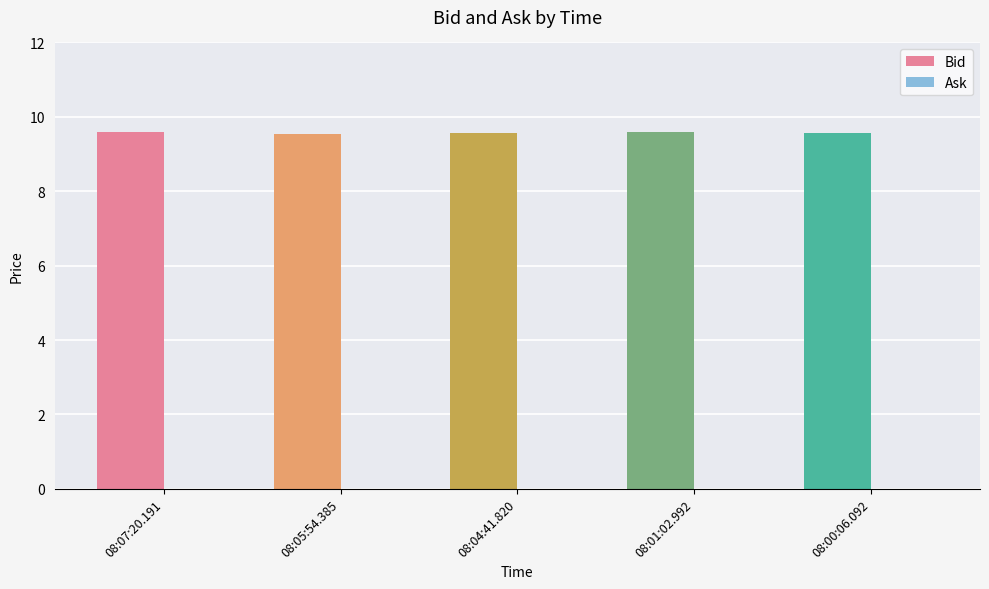

How many values are between 9 and 10?

5